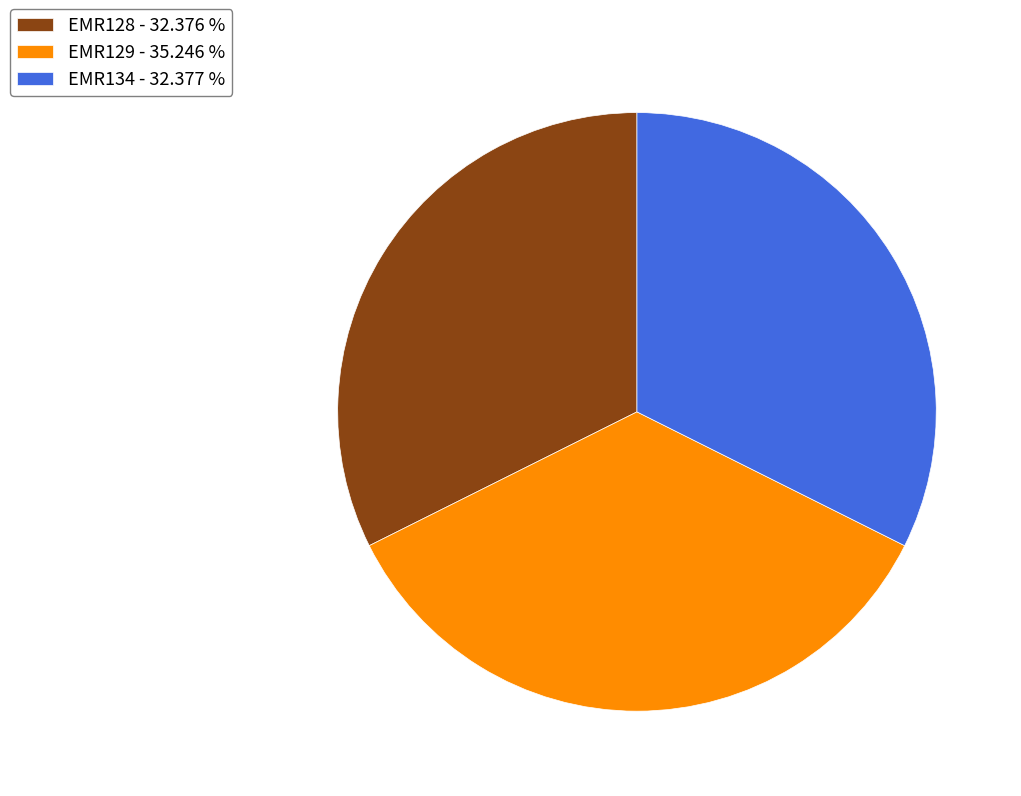

Does EMR128 account for over 50% of the chart?

No